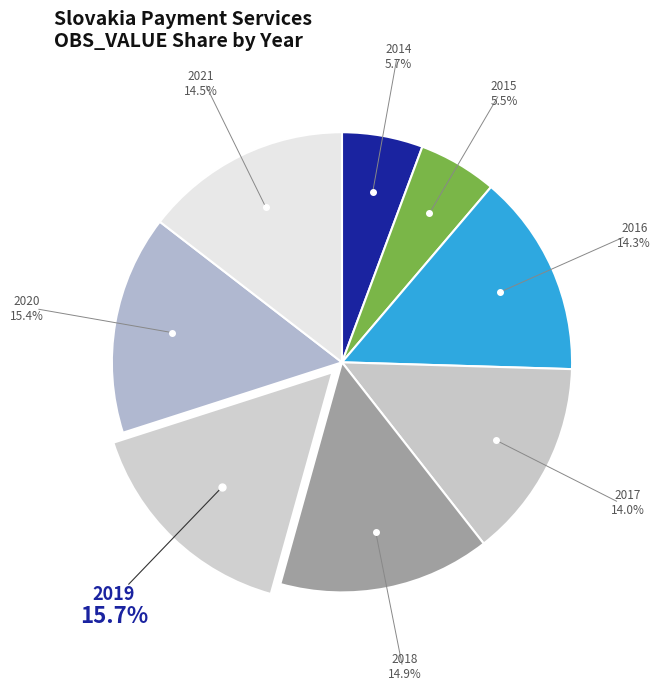

Count the number of slices in the pie.

8